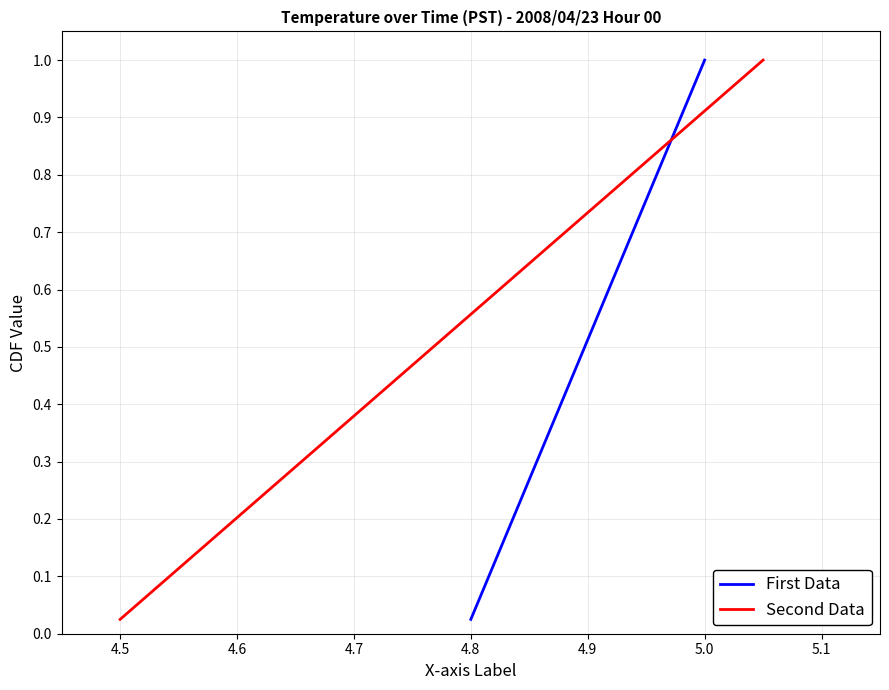

What are all the series names shown in the legend?

First Data, Second Data